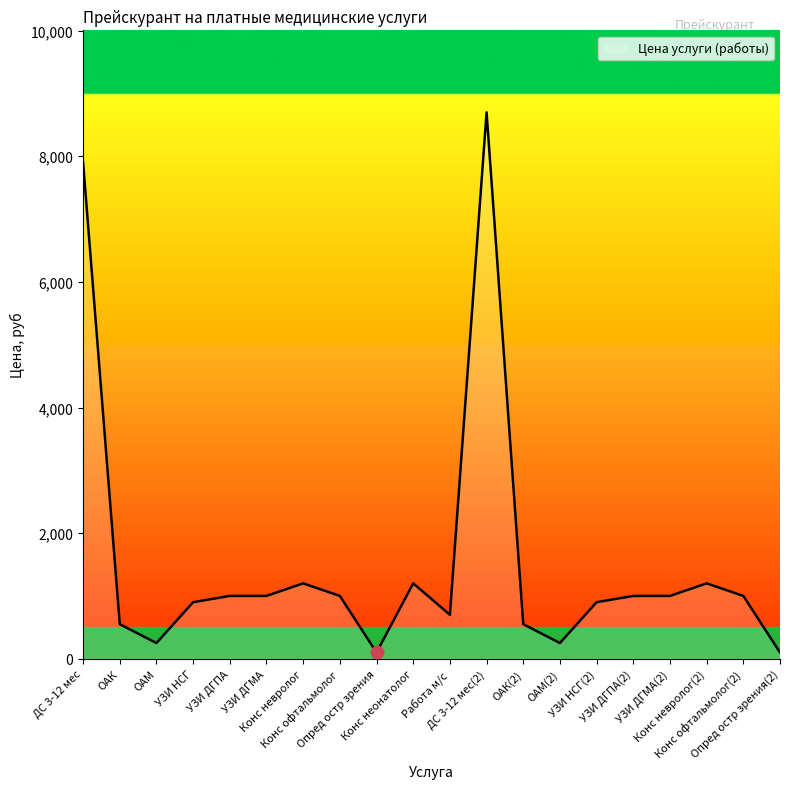

What is the ratio of the value at Конс офтальмолог(2) to the value at ДС 3-12 мес?

0.1